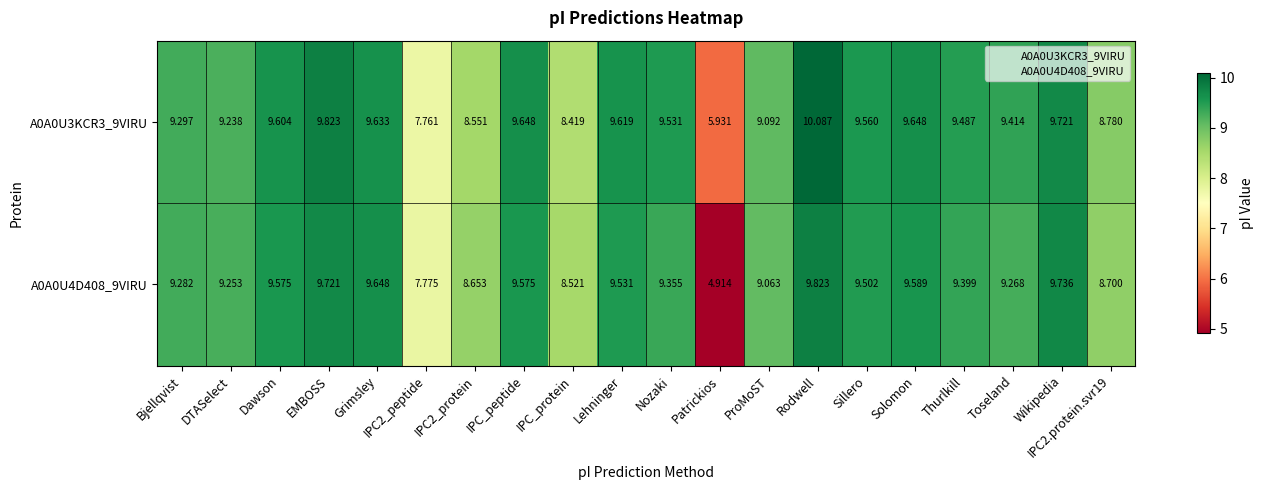

What is the difference between the highest and lowest values at Sillero?

0.1